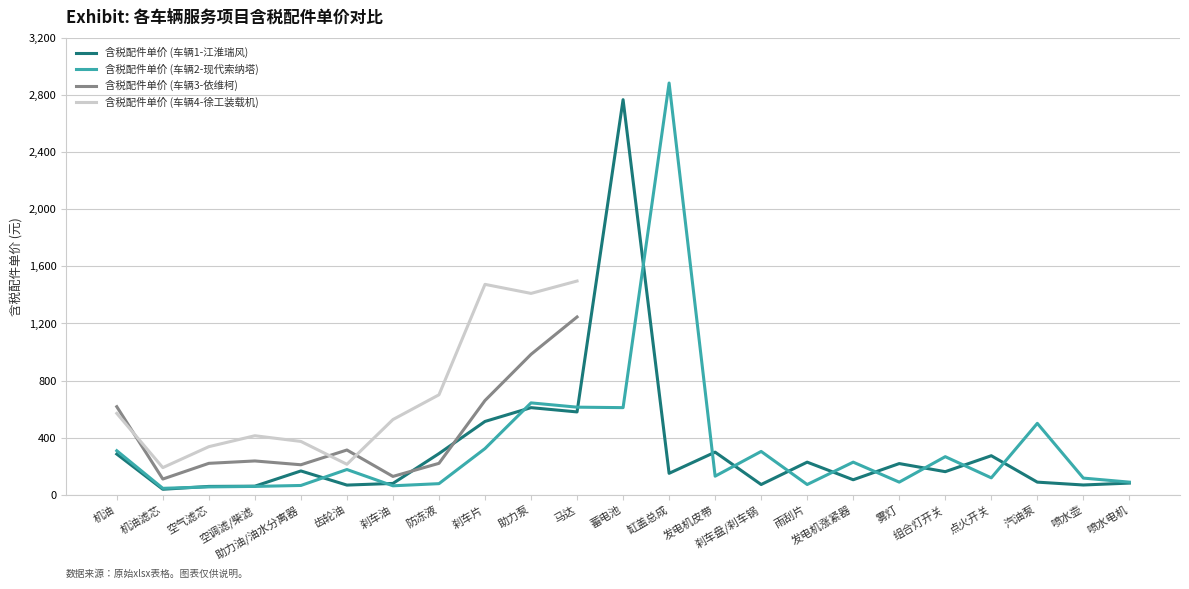

Which series ends up on top after the final intersection of 含税配件单价 (车辆1-江淮瑞风) and 含税配件单价 (车辆2-现代索纳塔)?

含税配件单价 (车辆2-现代索纳塔)